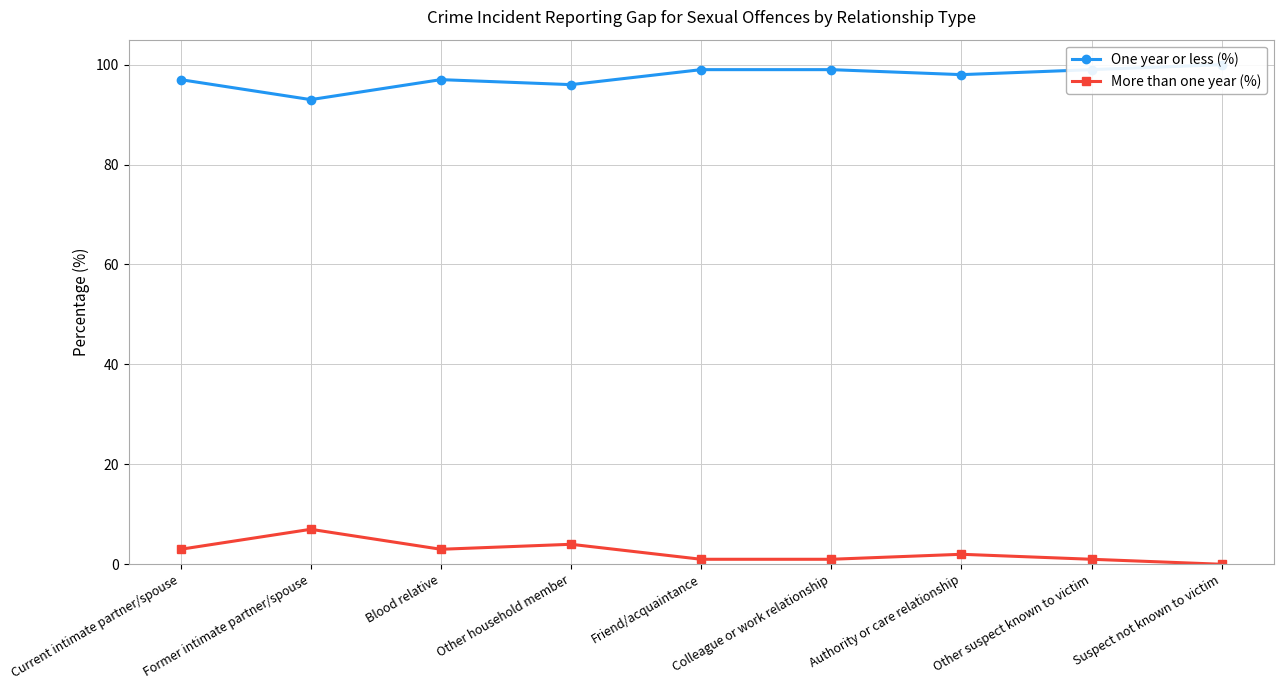

At which category does More than one year (%) reach its first local peak?

Former intimate partner/spouse